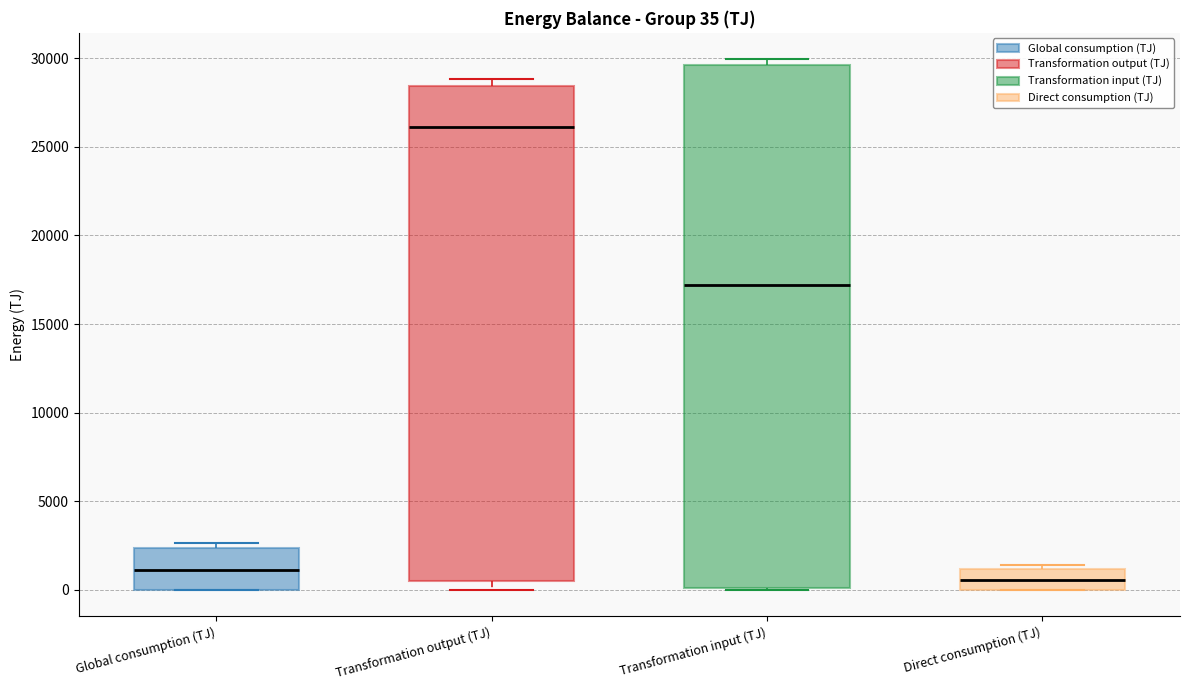

Comparing the boxes themselves (not the whiskers), which one is the tallest?

Transformation input (TJ)